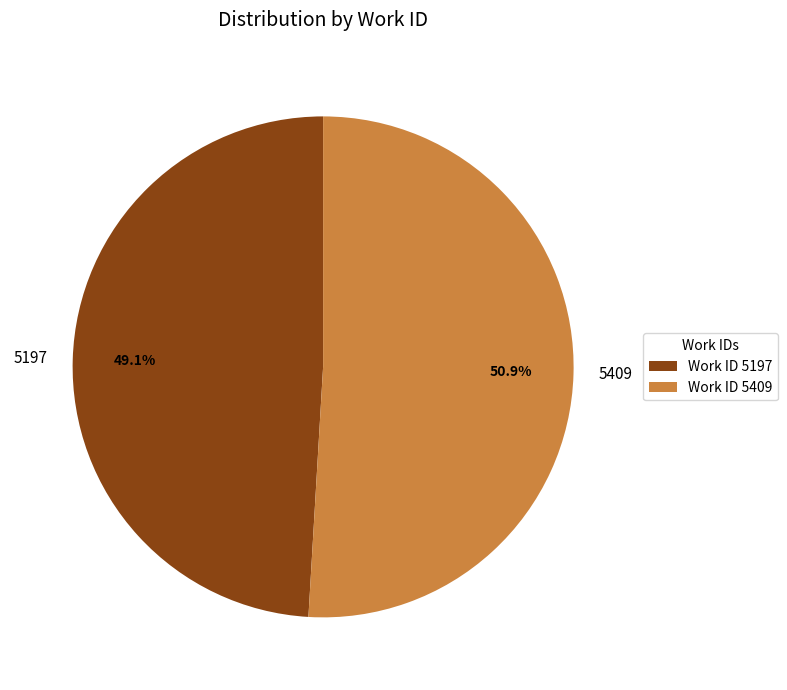

Count the number of slices in the pie.

2